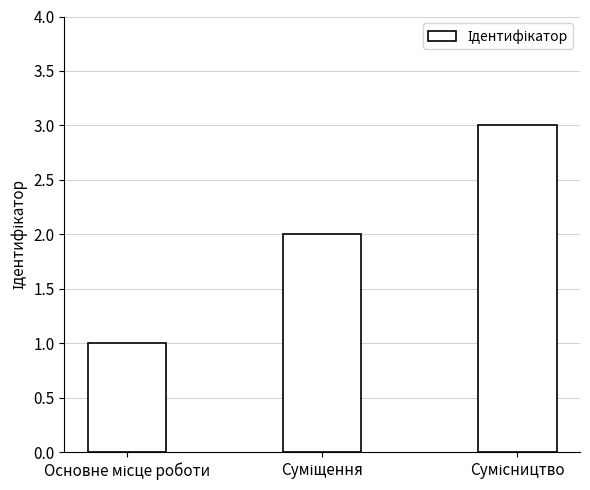

Are the bars horizontal?

No